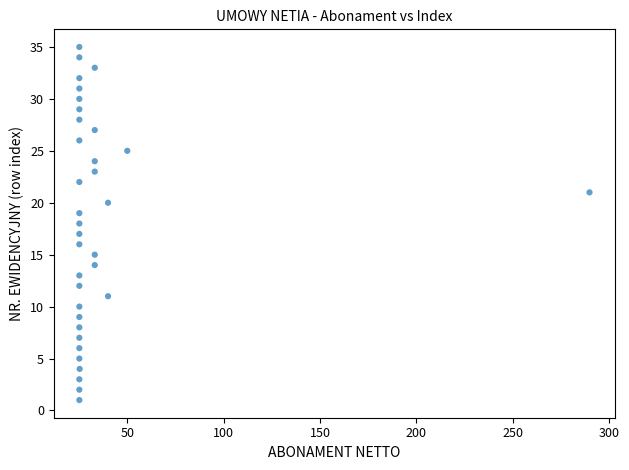

What is the range of Y values (max minus min)?

34